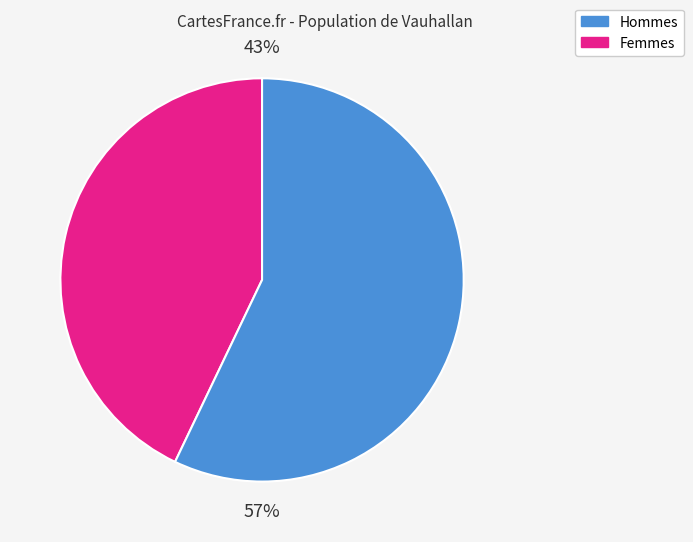

To the nearest percent, what is the difference between the largest and smallest slice percentages?

14%